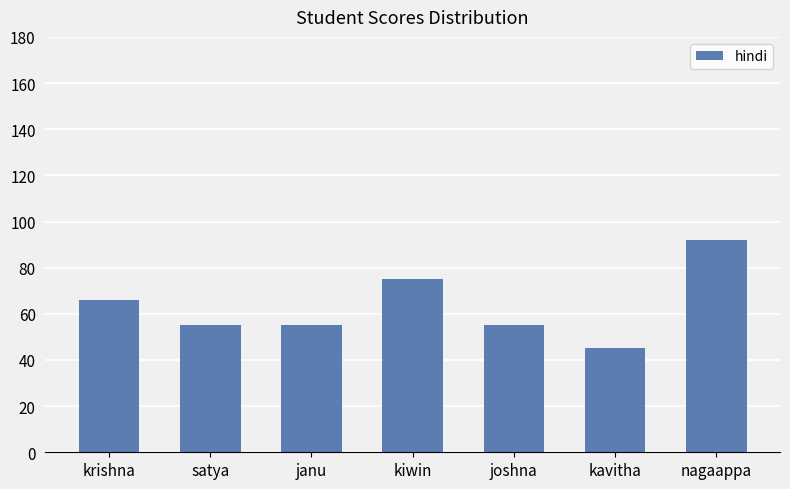

What is the sum of all values?

443